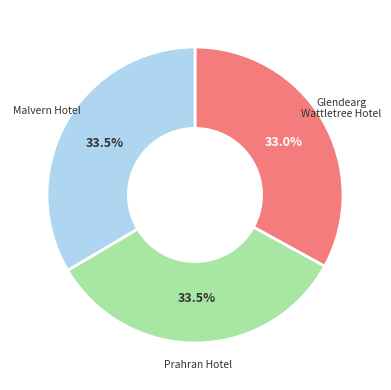

Is there any slice that represents more than half of the pie?

No